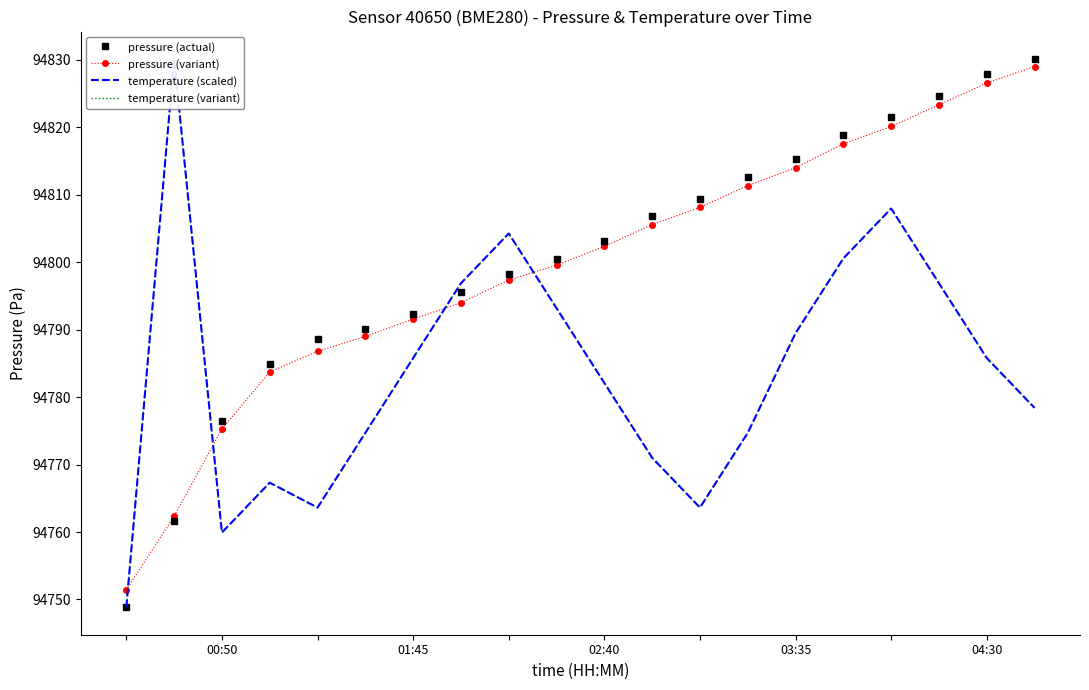

At which category is the sum across all series the highest?

16